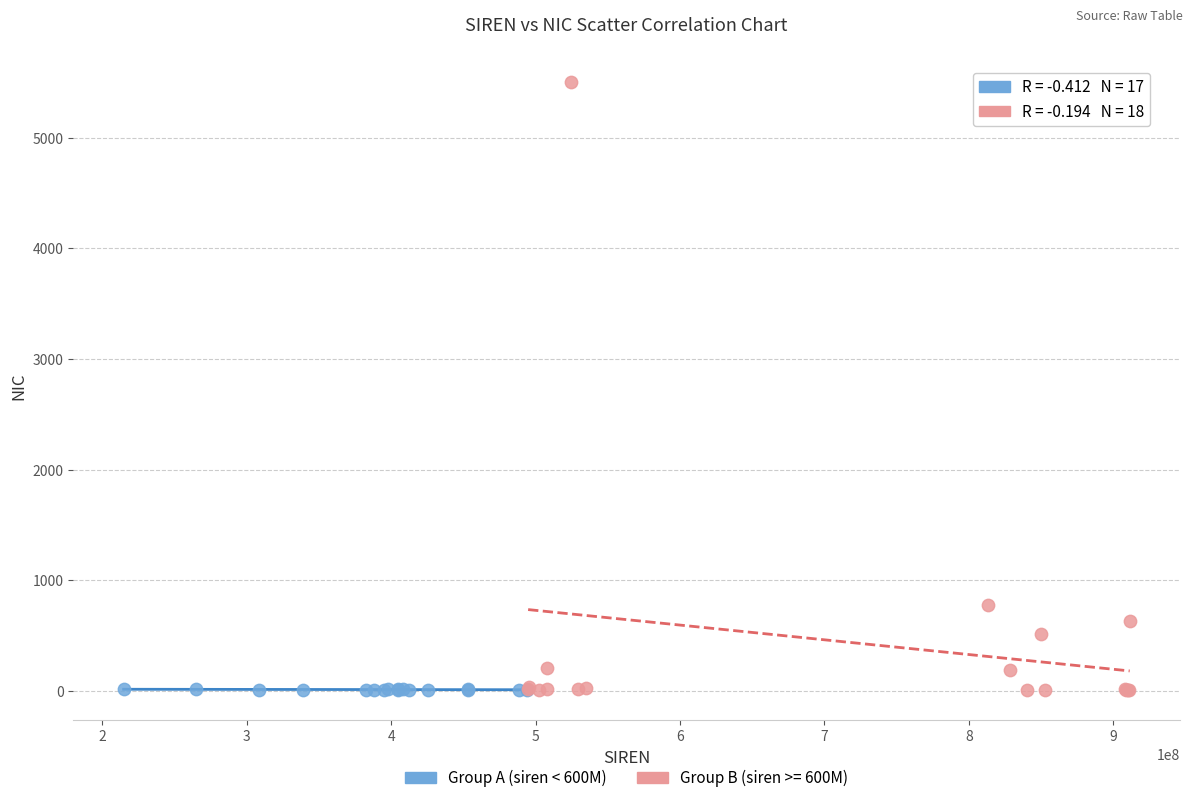

Which series has the widest spread of Y values?

Group B (siren >= 600M)